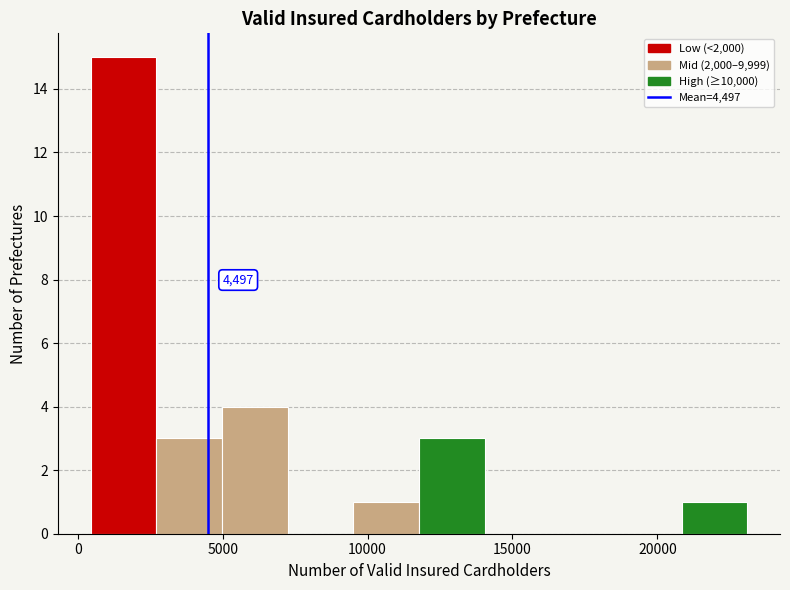

Which range on the x-axis has the tallest bar?

500 to 2500